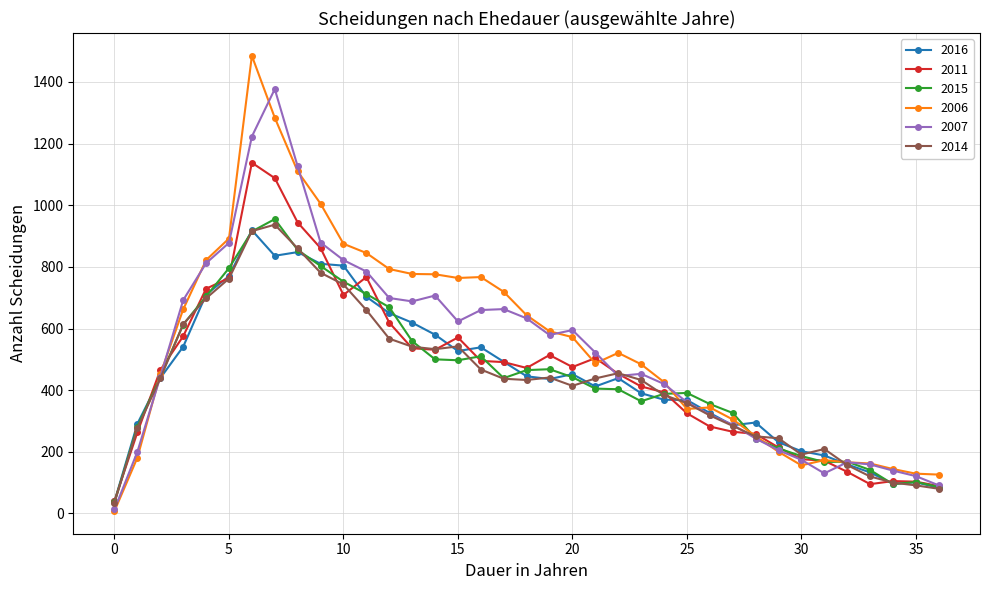

Which series has the largest range (max minus min)?

2006